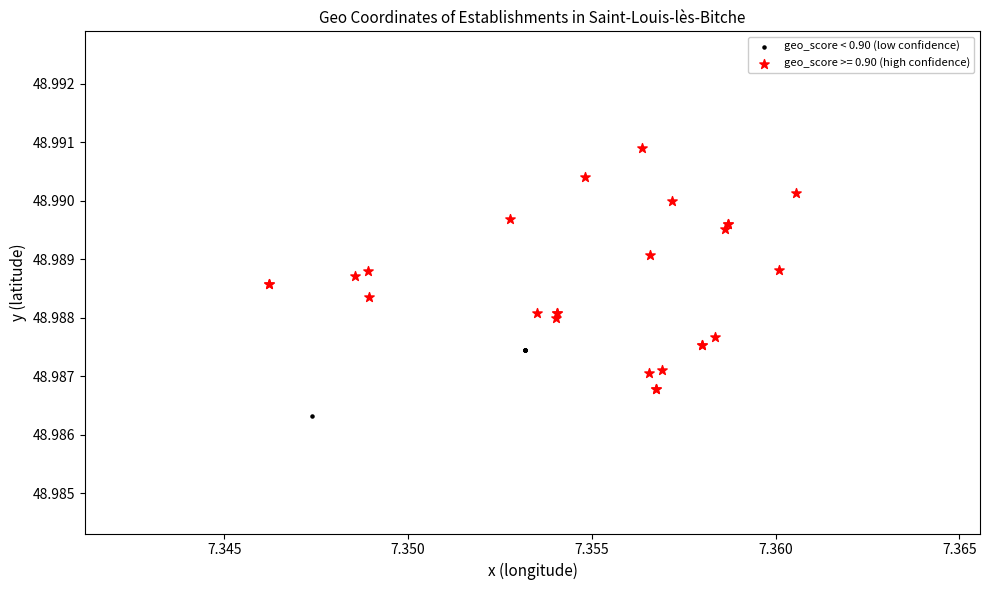

Which series contains the lowest Y value?

geo_score < 0.90 (low confidence)